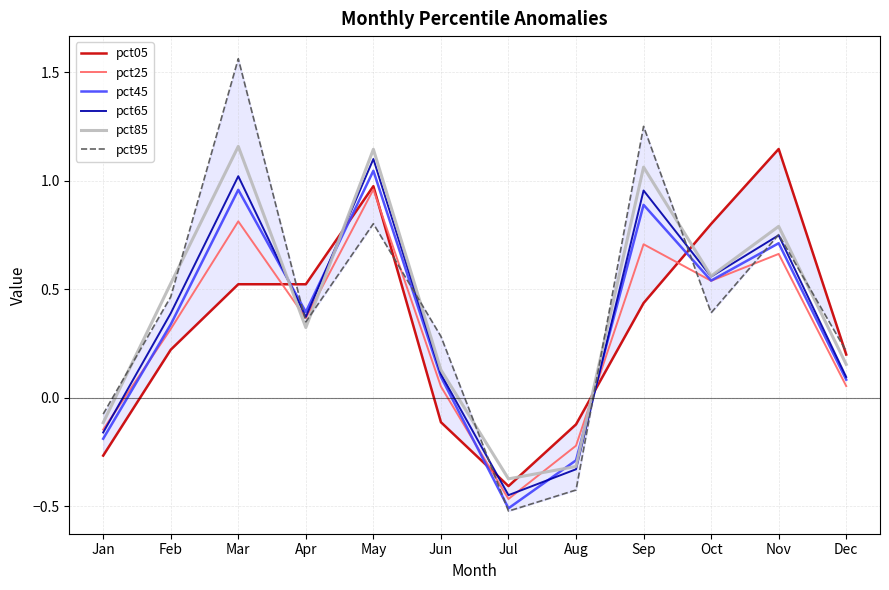

Reading left to right, list all the values displayed in this chart.

pct05: Jan=-0.3	Feb=0.2	Mar=0.5	Apr=0.5	May=1.0	Jun=-0.1	Jul=-0.4	Aug=-0.1	Sep=0.4	Oct=0.8	Nov=1.1	Dec=0.2
pct25: Jan=-0.1	Feb=0.3	Mar=0.8	Apr=0.4	May=1.0	Jun=0.1	Jul=-0.5	Aug=-0.2	Sep=0.7	Oct=0.5	Nov=0.7	Dec=0.1
pct45: Jan=-0.2	Feb=0.3	Mar=1.0	Apr=0.4	May=1.0	Jun=0.1	Jul=-0.5	Aug=-0.3	Sep=0.9	Oct=0.5	Nov=0.7	Dec=0.1
pct65: Jan=-0.2	Feb=0.4	Mar=1.0	Apr=0.4	May=1.1	Jun=0.1	Jul=-0.4	Aug=-0.3	Sep=1.0	Oct=0.6	Nov=0.7	Dec=0.1
pct85: Jan=-0.1	Feb=0.5	Mar=1.2	Apr=0.3	May=1.1	Jun=0.1	Jul=-0.4	Aug=-0.3	Sep=1.1	Oct=0.6	Nov=0.8	Dec=0.2
pct95: Jan=-0.1	Feb=0.5	Mar=1.6	Apr=0.3	May=0.8	Jun=0.3	Jul=-0.5	Aug=-0.4	Sep=1.3	Oct=0.4	Nov=0.8	Dec=0.2